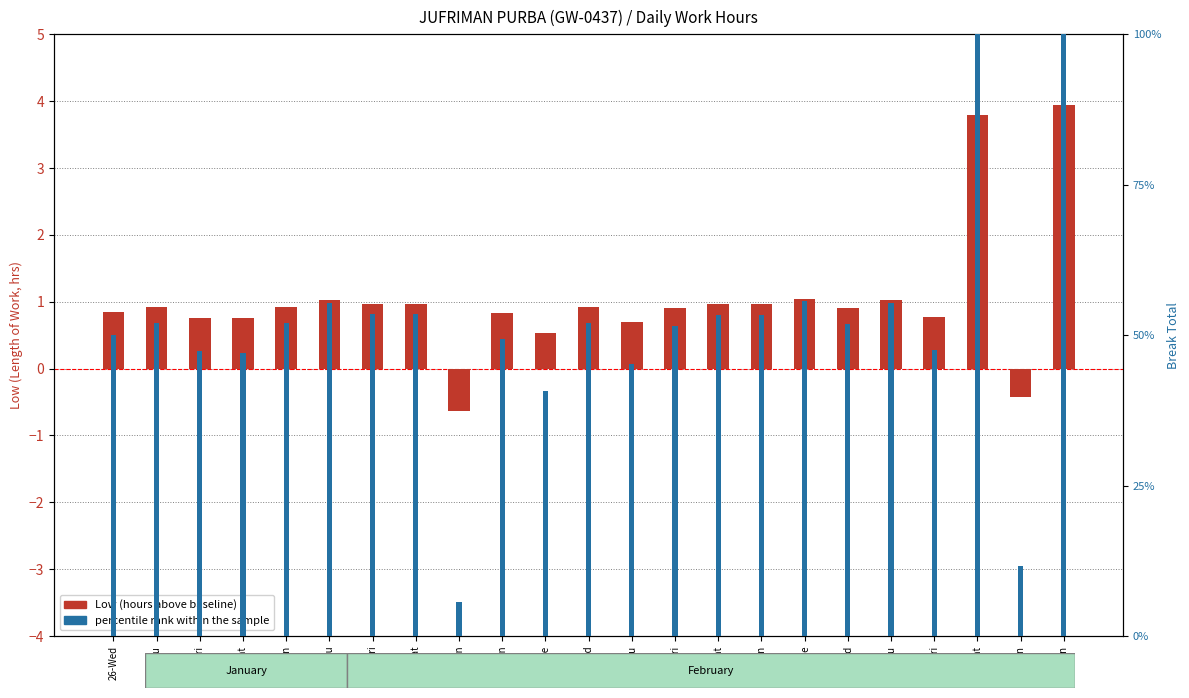

Reading left to right, extract all data points from this chart.

Low (hours above 10h baseline): 0.8	0.9	0.8	0.8	0.9	1.0	1.0	1.0	-0.6	0.8	0.5	0.9	0.7	0.9	1.0	1.0	1.0	0.9	1.0	0.8	3.8	-0.4	3.9
percentile rank within the sample: 50.0	52.1	47.3	47.0	52.1	55.4	53.6	53.6	5.6	49.4	40.7	52.1	45.2	51.5	53.3	53.3	55.7	51.8	55.4	47.6	100.0	11.6	100.0